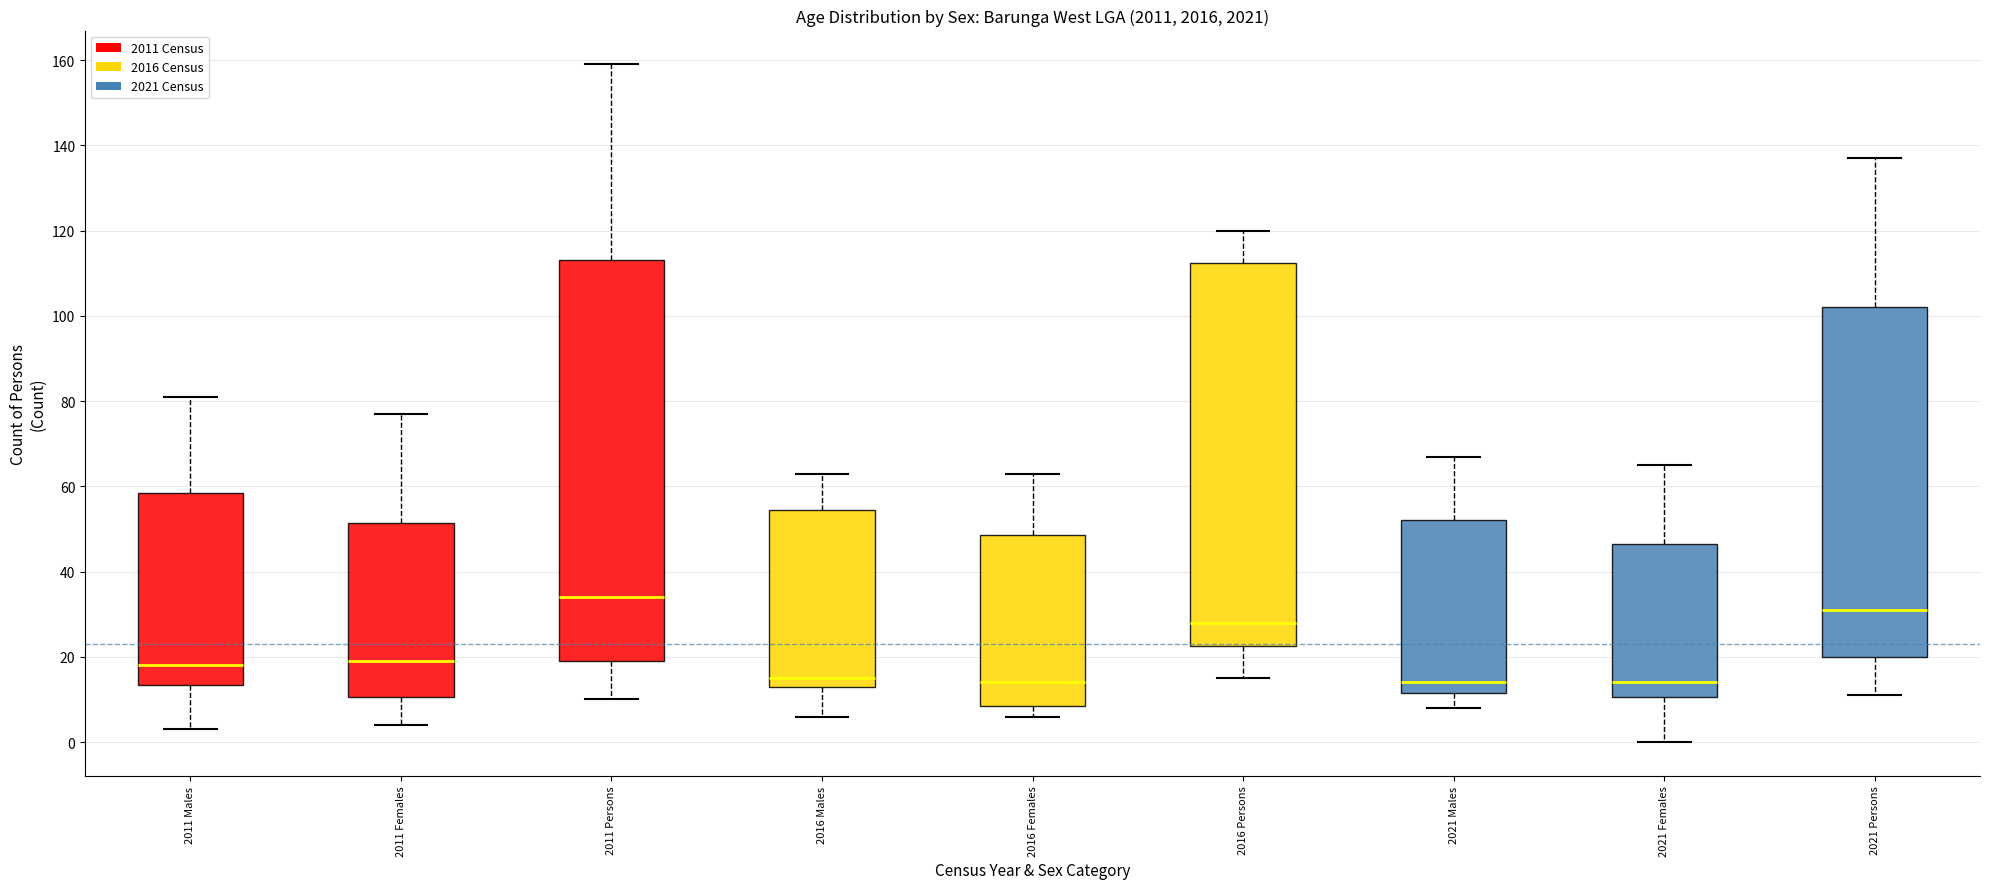

Which box has the highest median line?

2011 Persons